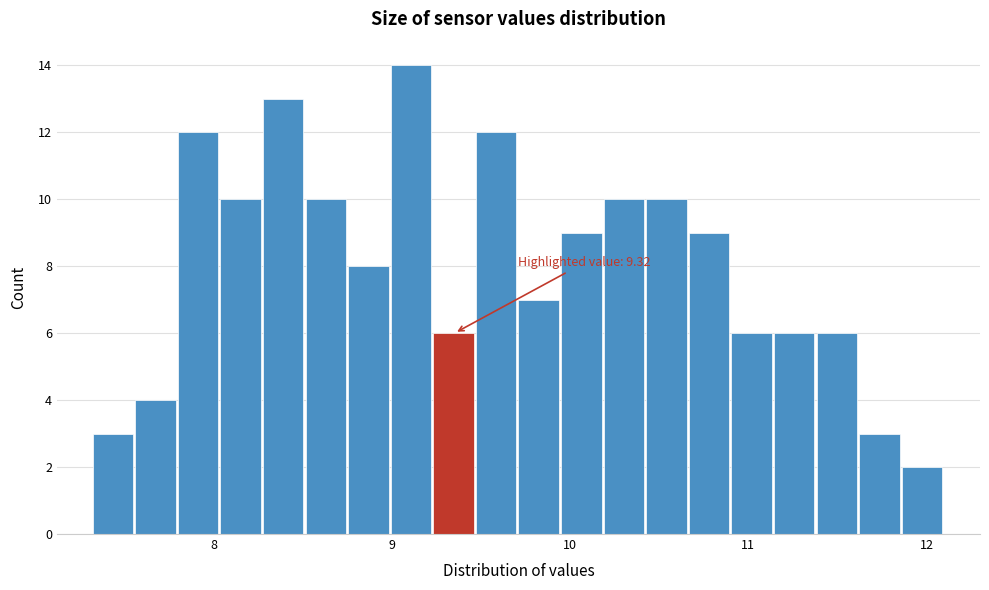

Read against the x-axis, roughly where is the centre of the tallest bar?

9.1